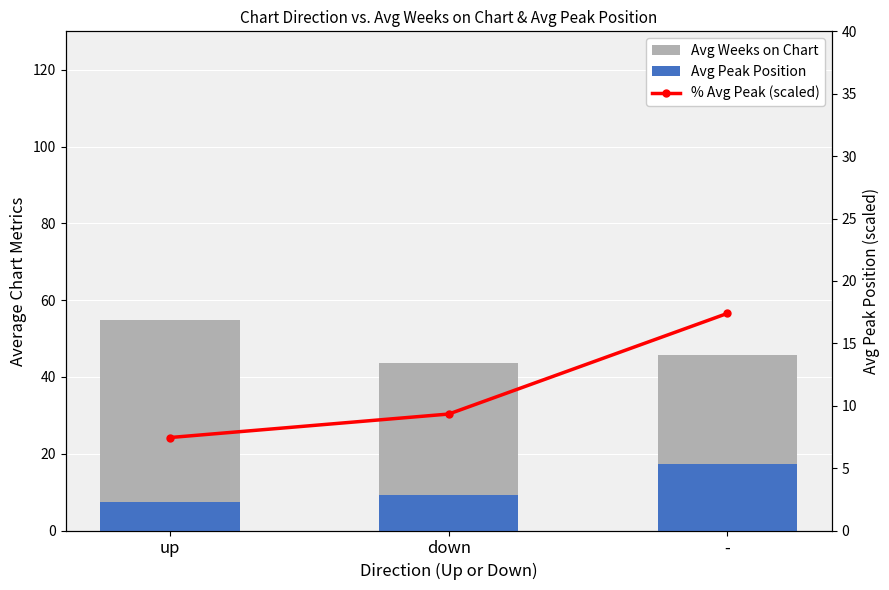

What is the total value across all series at up?

69.7